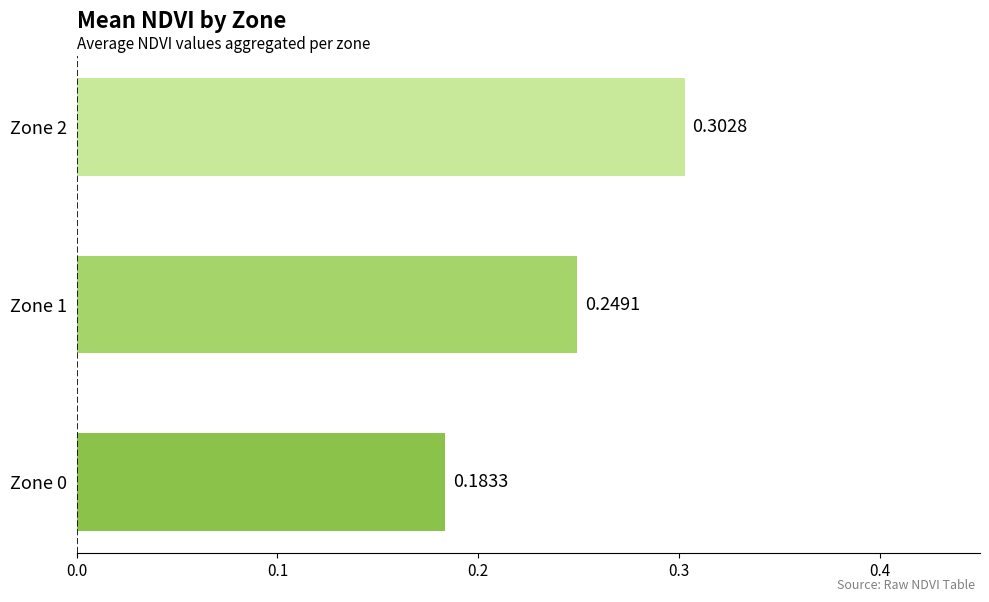

Rank the categories by value from lowest to highest.

Zone 0, Zone 1, Zone 2